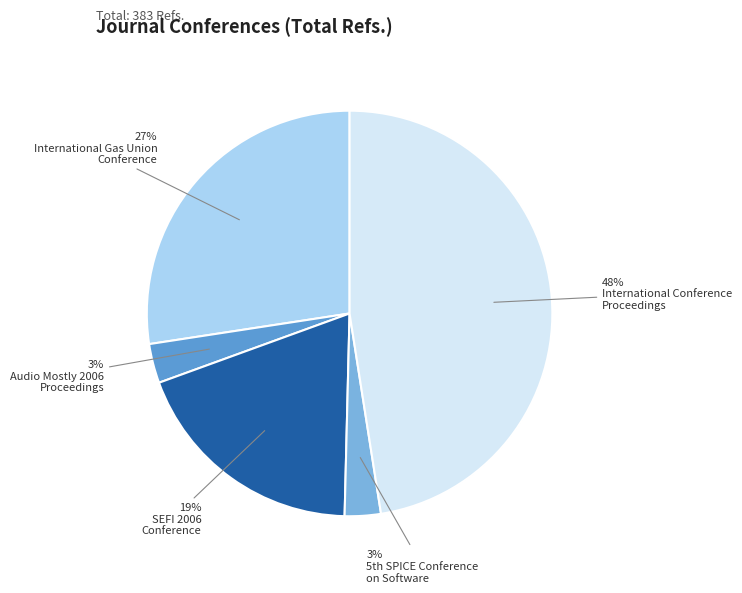

Is there any slice that represents more than half of the pie?

No